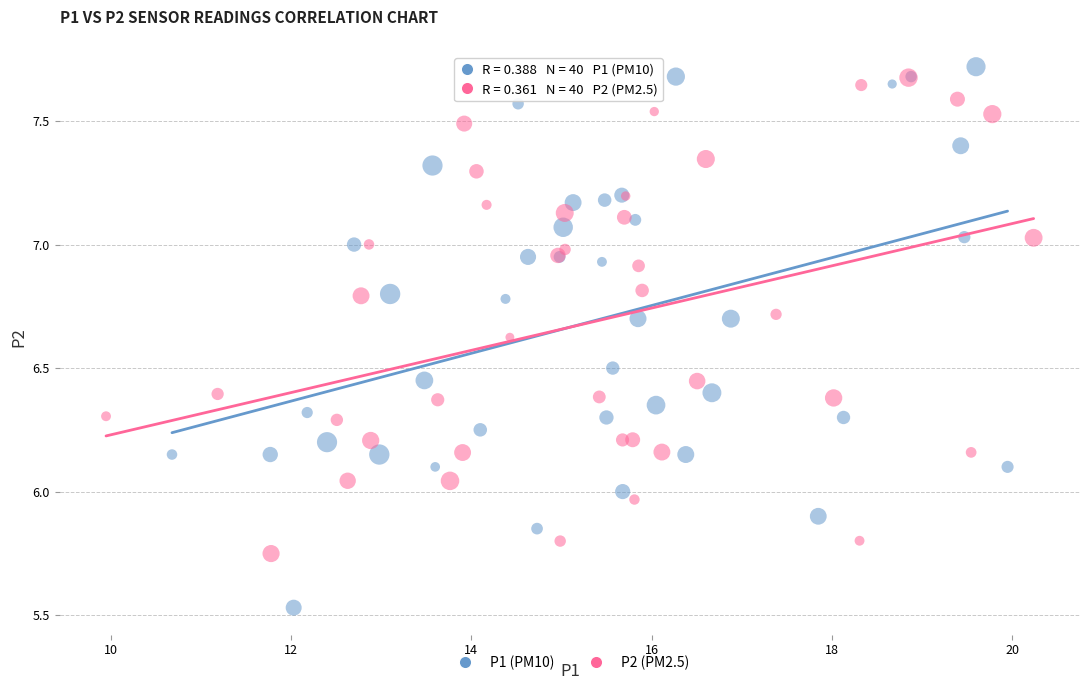

Which series contains the lowest Y value?

P1 (PM10)